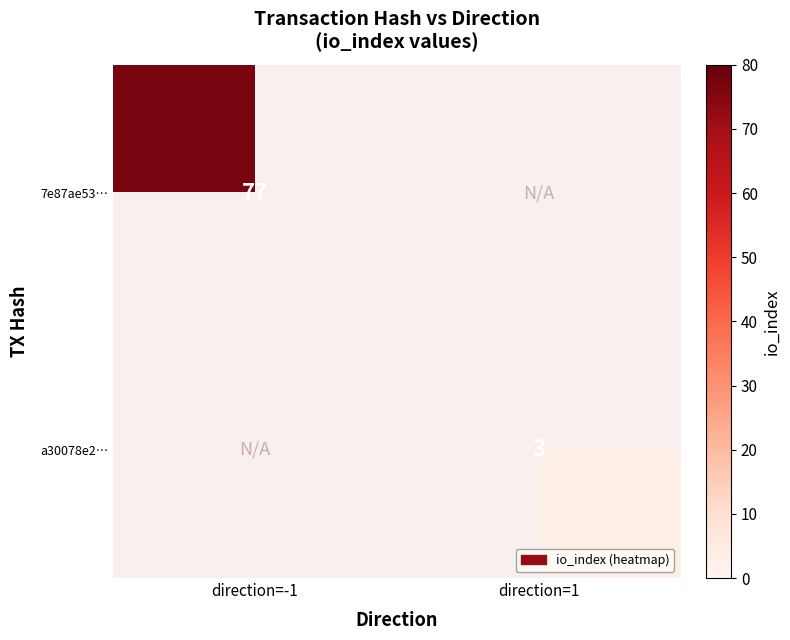

The 7e87ae53… series shows 51 at direction=-1. True or false?

False